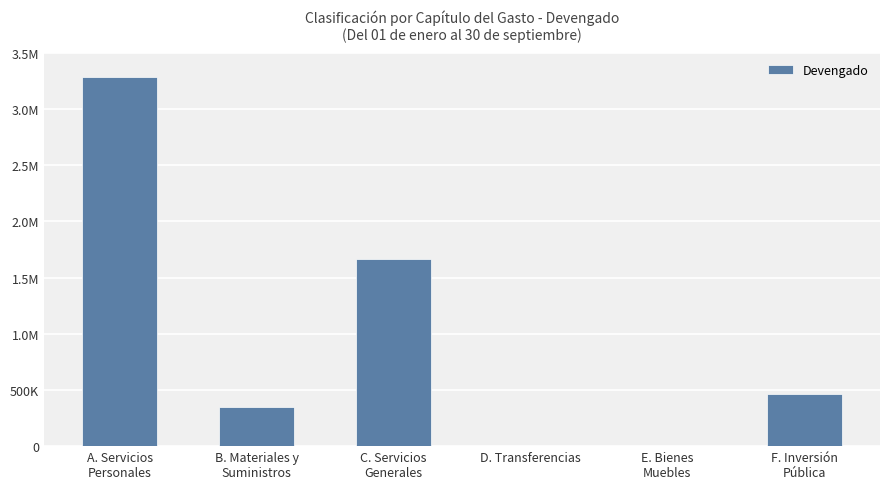

What is the greatest value displayed?

3287965